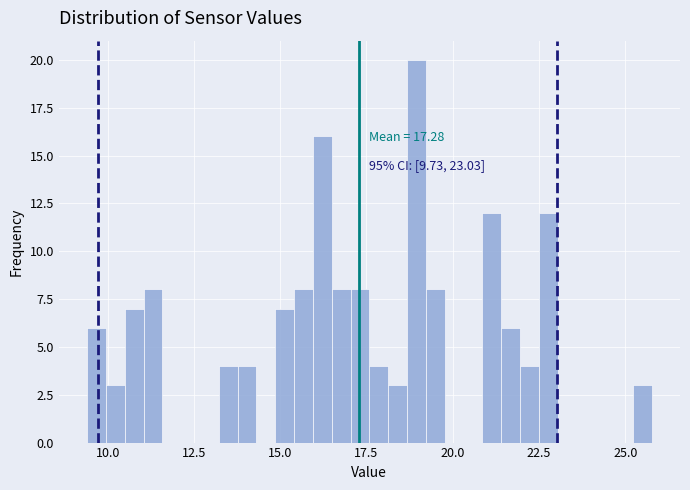

Around what value on the x-axis is the tallest bar? Give the approximate position of its centre, as read against the axis.

19.0